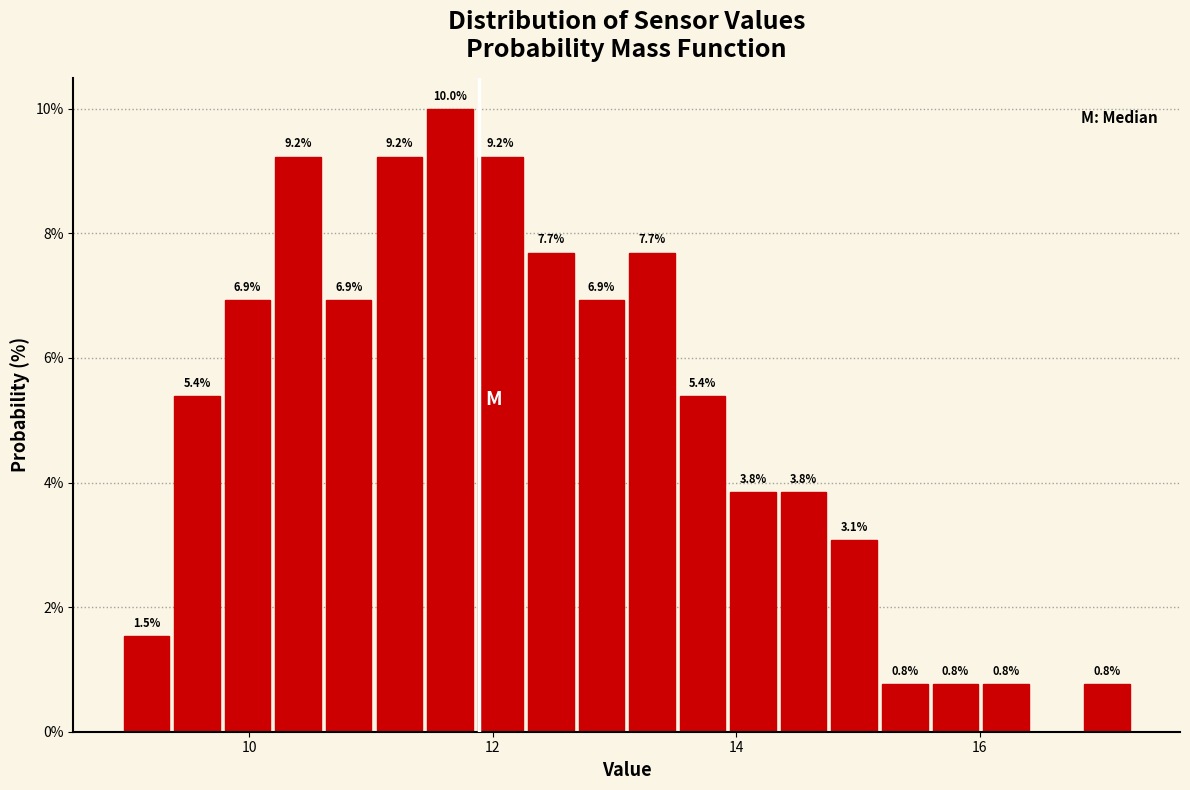

Around what value on the x-axis is the tallest bar? Give the approximate position of its centre, as read against the axis.

11.6